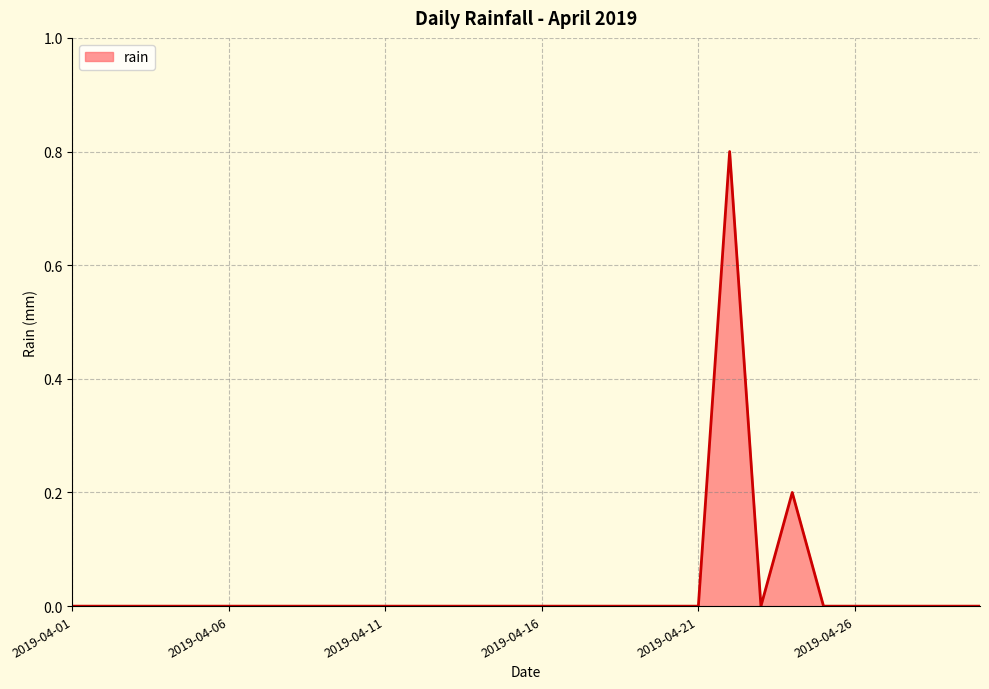

What is the greatest value displayed?

0.8